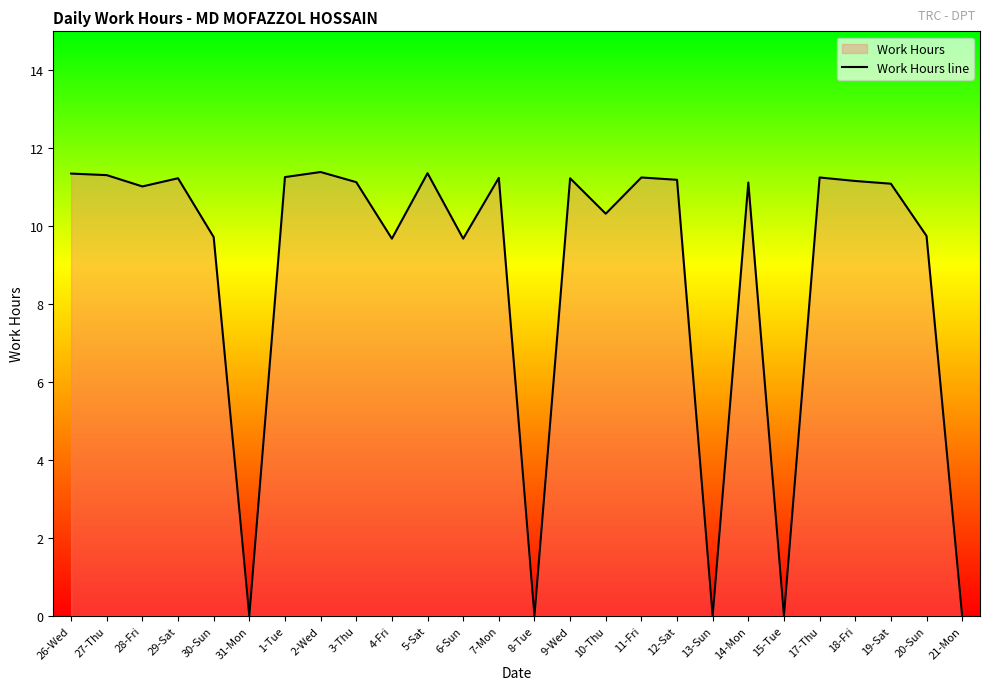

What is the difference between the values at 13-Sun and 4-Fri?

9.7